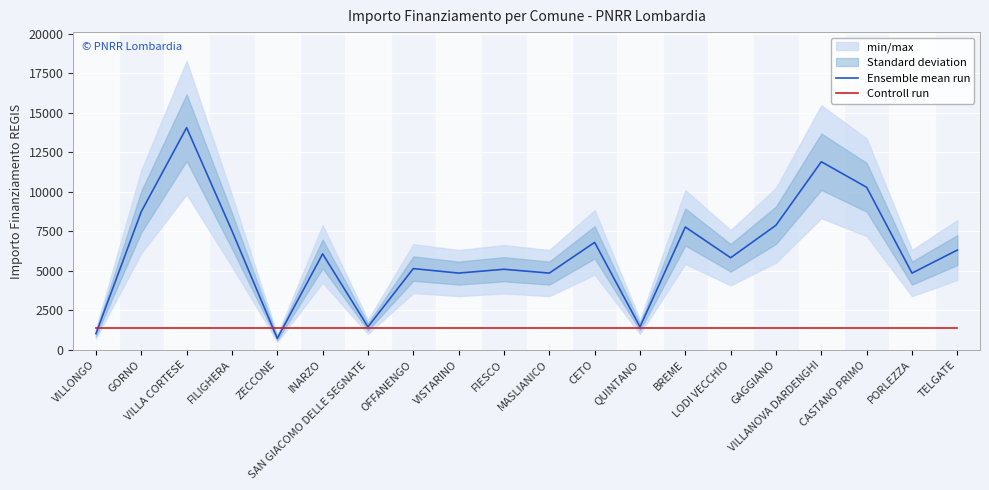

What is the minimum value shown in the chart?

729